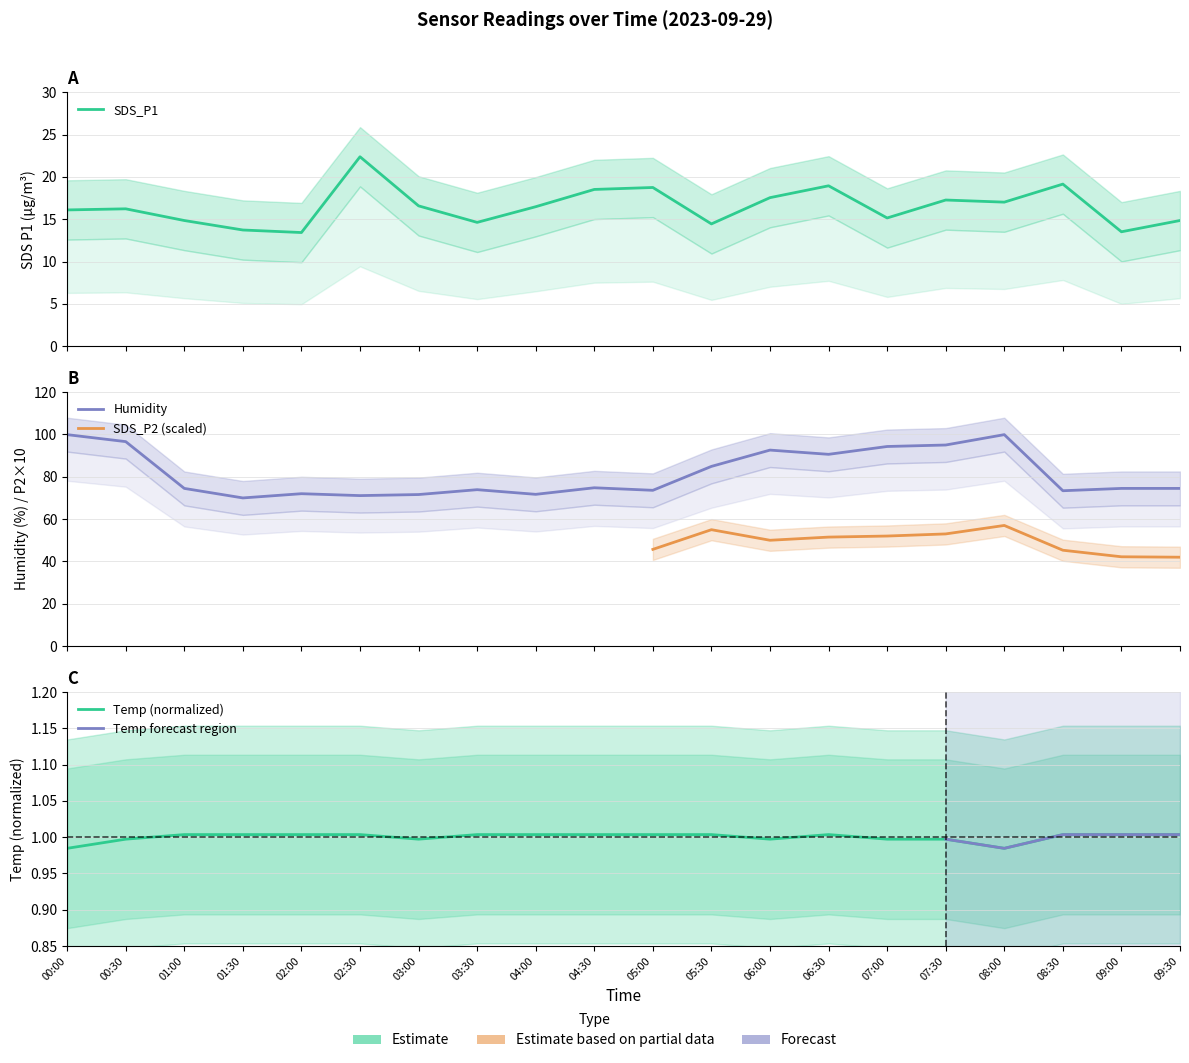

The value of Humidity at 02:30 is 126.5. True or false?

False